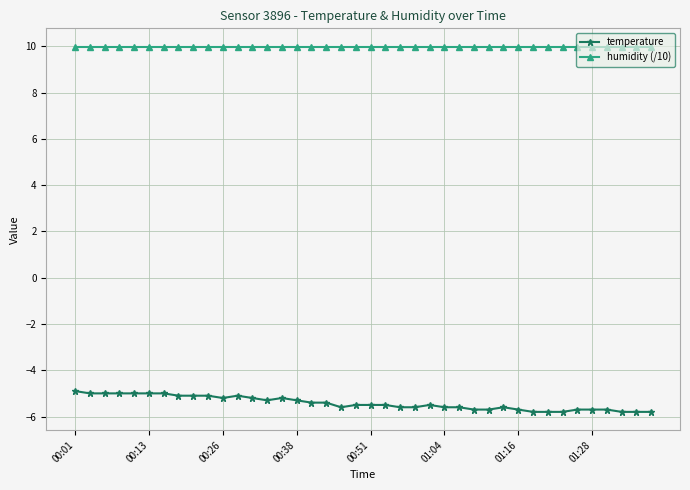

What is the value of the temperature point at the 27th from the left?

-5.6